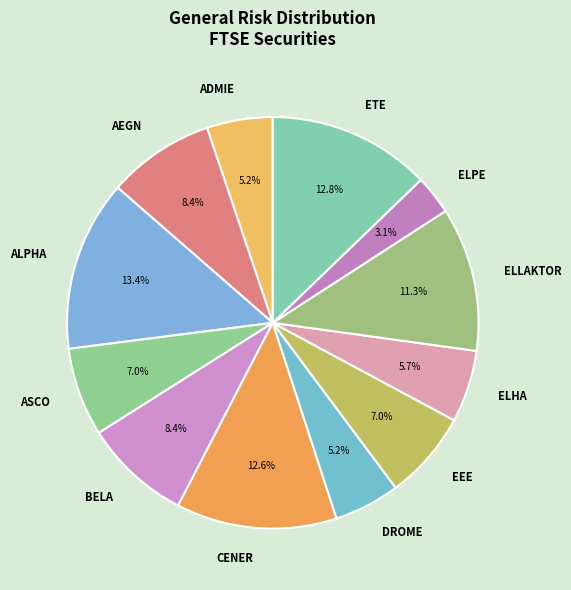

The ELLAKTOR slice represents 17% of the pie. True or false?

False